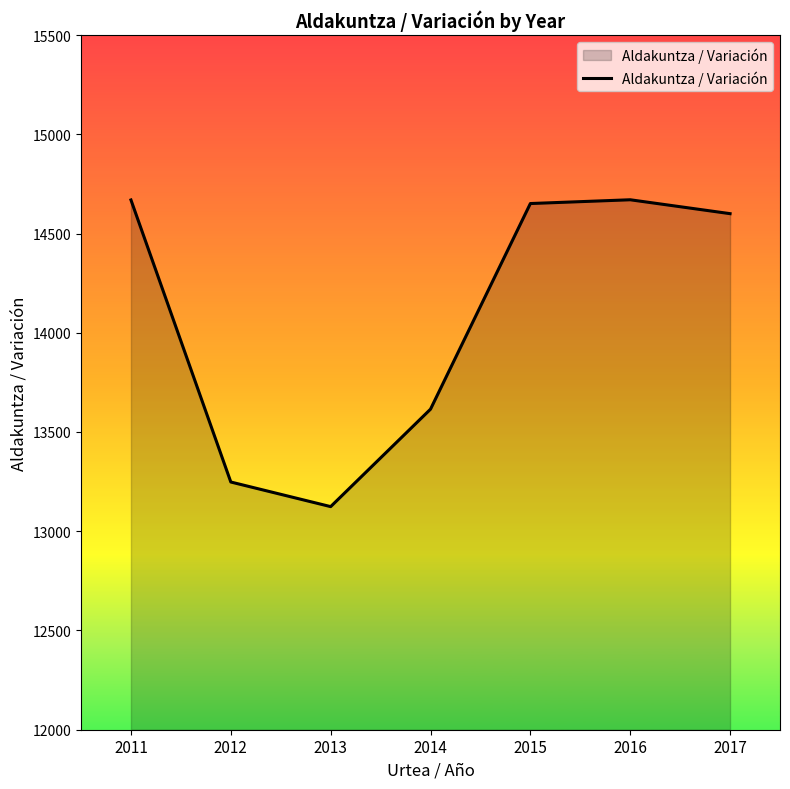

Between 2017 and 2015, which is larger?

2015